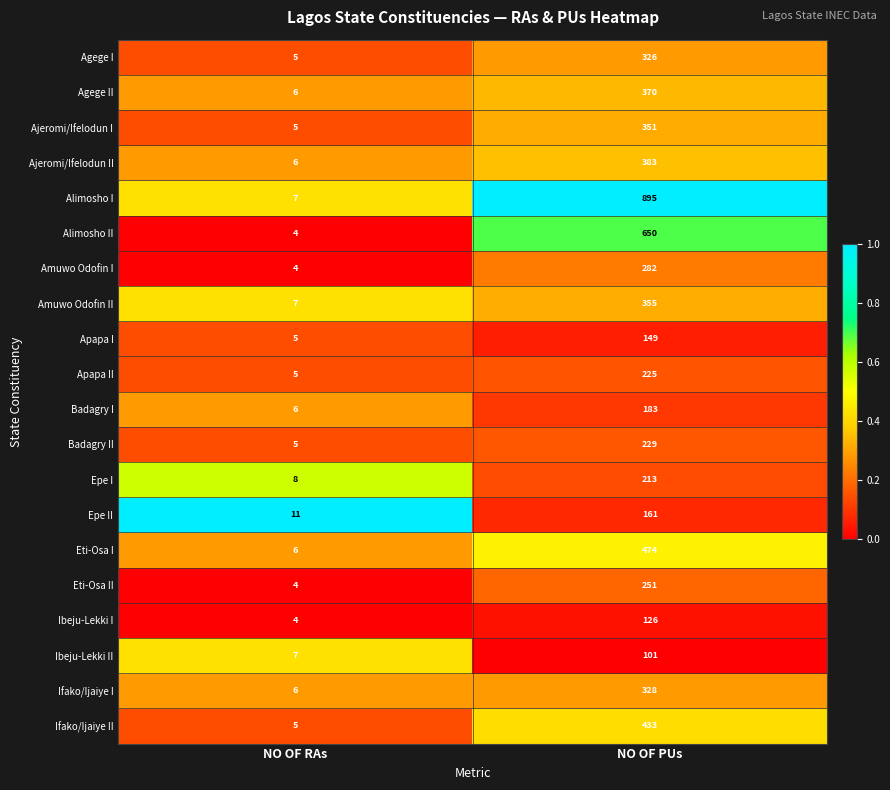

What is the spread (max minus min) of values at NO OF RAs?

7